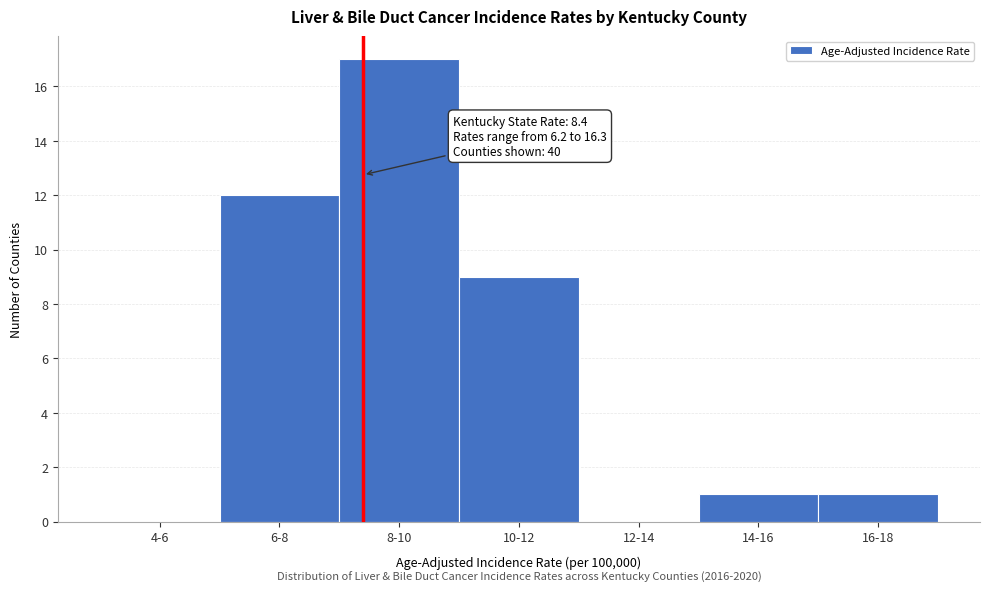

Reading right to left, what are all the values shown in this chart?

16-18=1	14-16=1	12-14=0	10-12=9	8-10=17	6-8=12	4-6=0